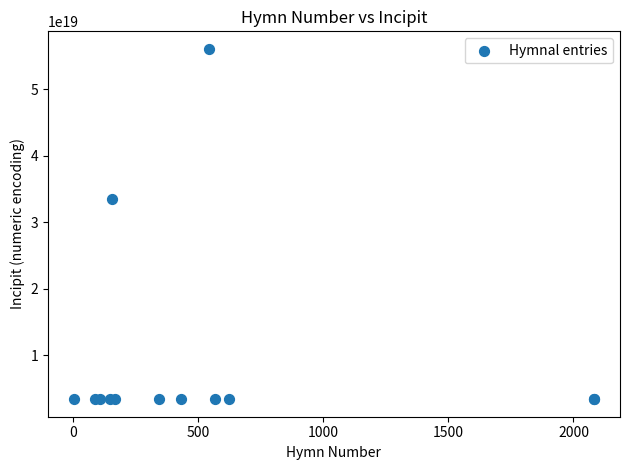

What Y value in the scatter plot is closest to 29736138746861125632?

33561161613331611648